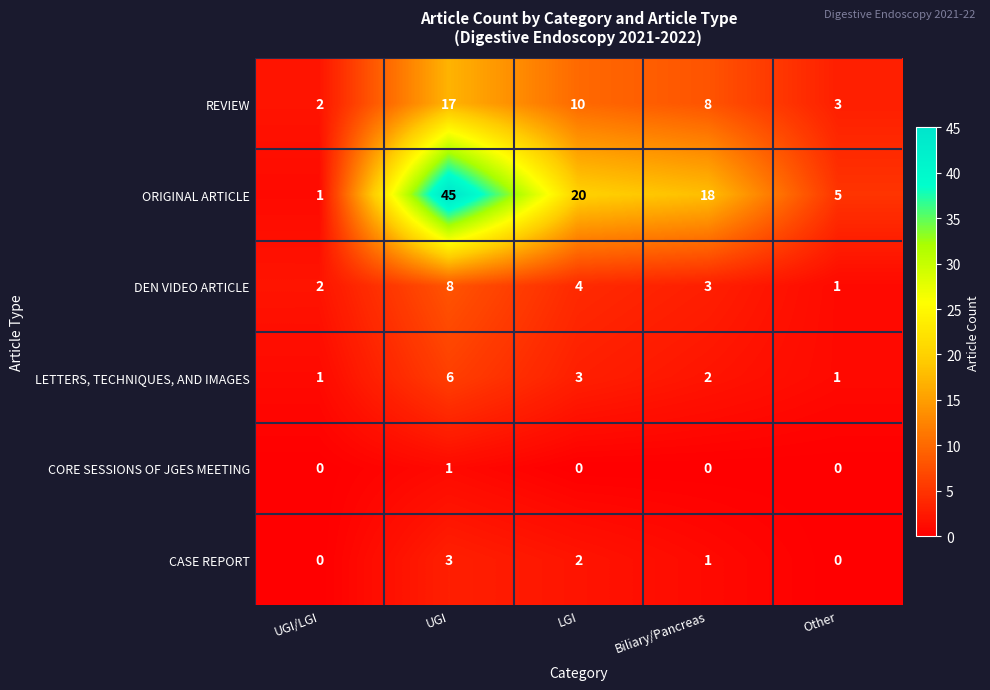

What is the difference between the highest and lowest values at UGI?

44